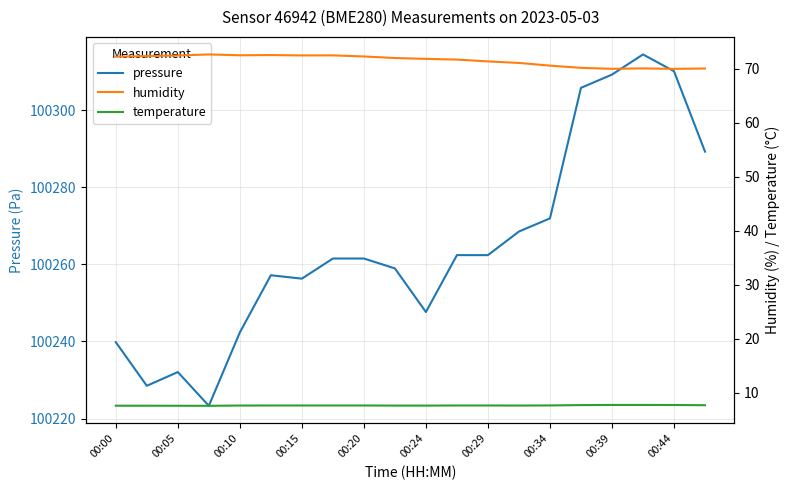

At which category is the sum across all series the highest?

17